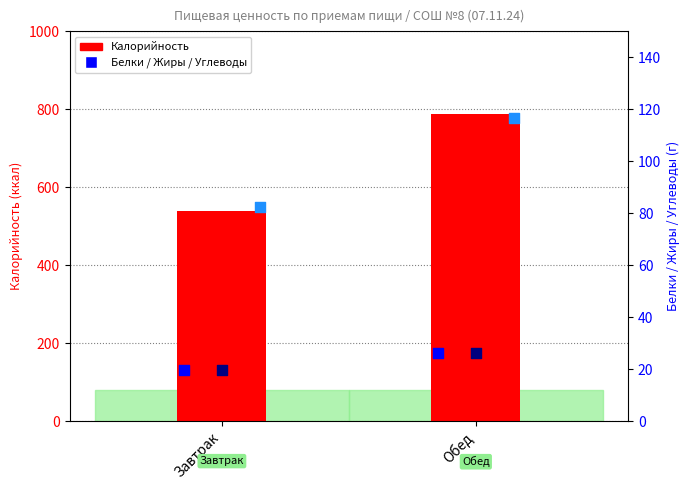

Is the value of Углеводы at Завтрак greater than the value of Жиры at Завтрак?

Yes